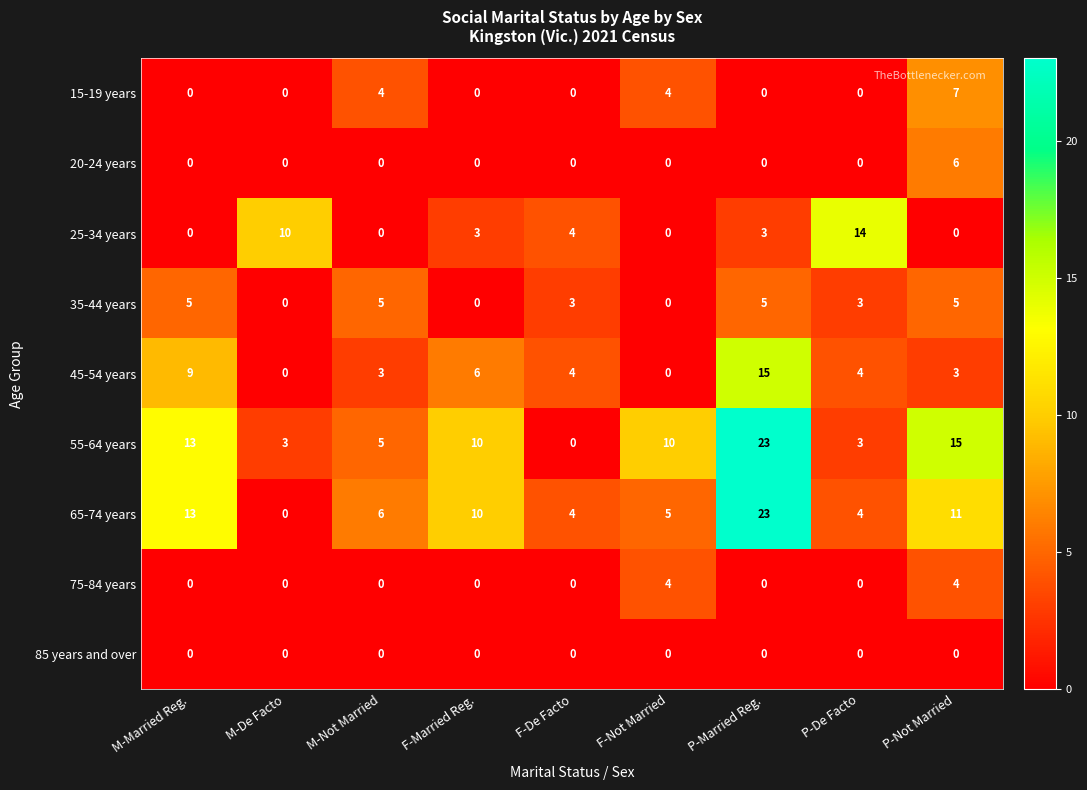

Count the 35-44 years values in the range 0 to 5.

9